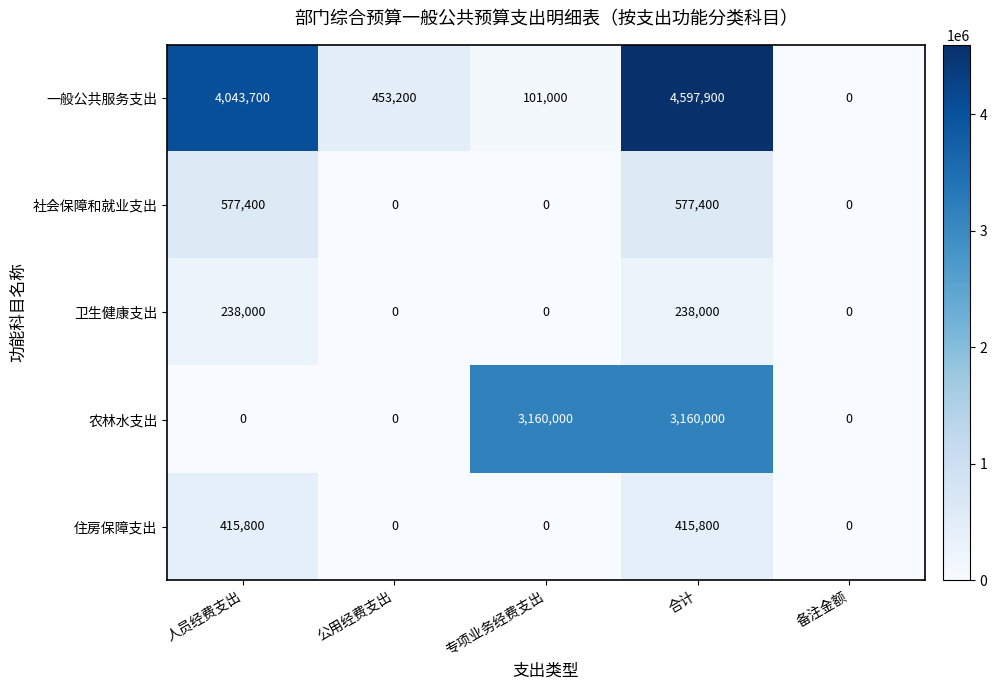

What is the average value of the 社会保障和就业支出 series?

230960